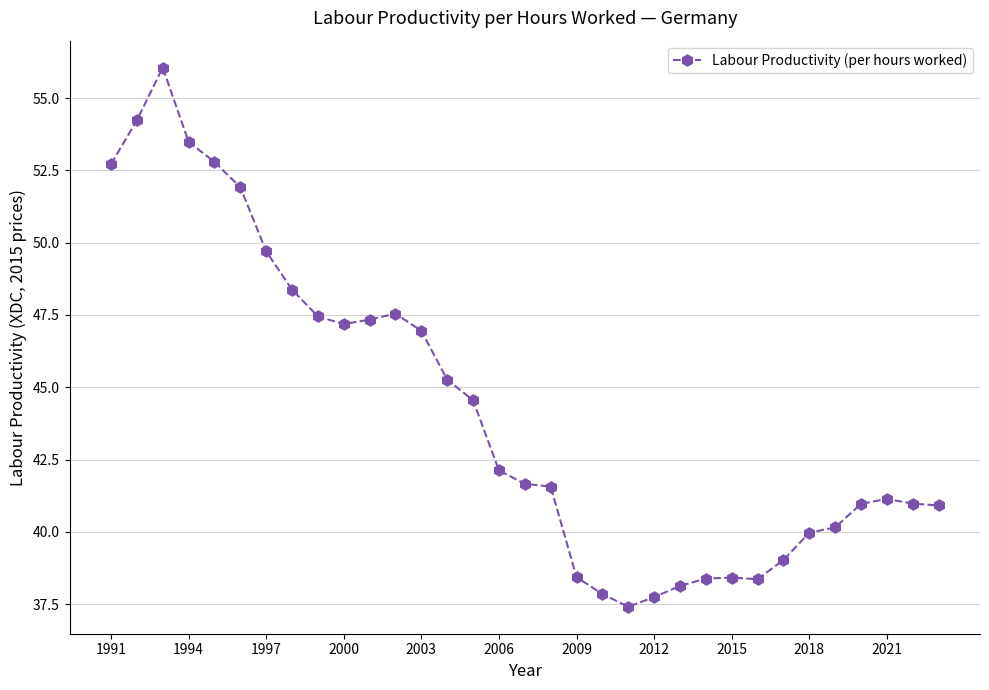

What is the greatest value displayed?

56.1